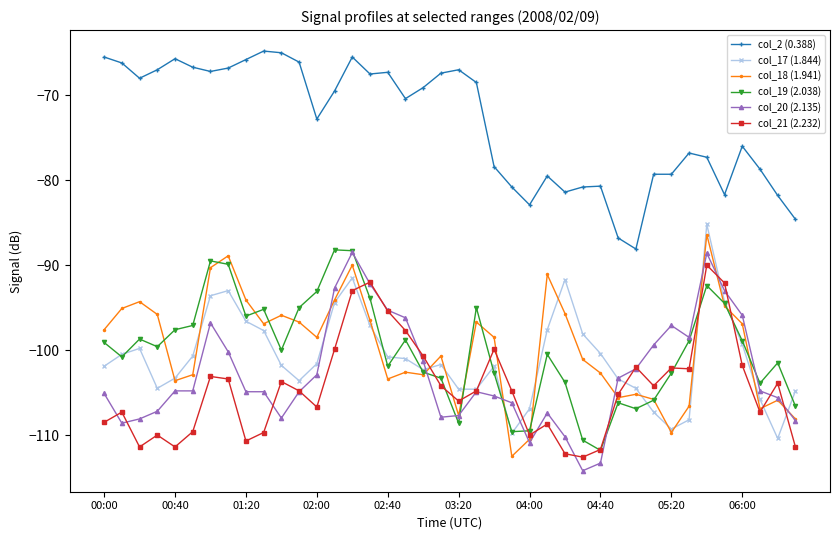

True or false: col_19 (2.038) and col_2 (0.388) intersect in this chart.

False